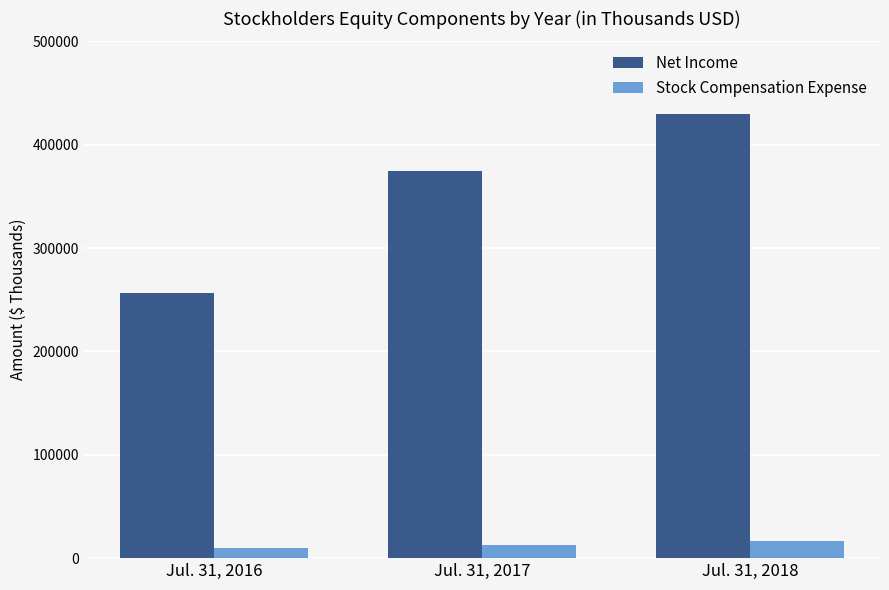

At which category is the sum across all series the highest?

Jul. 31, 2018